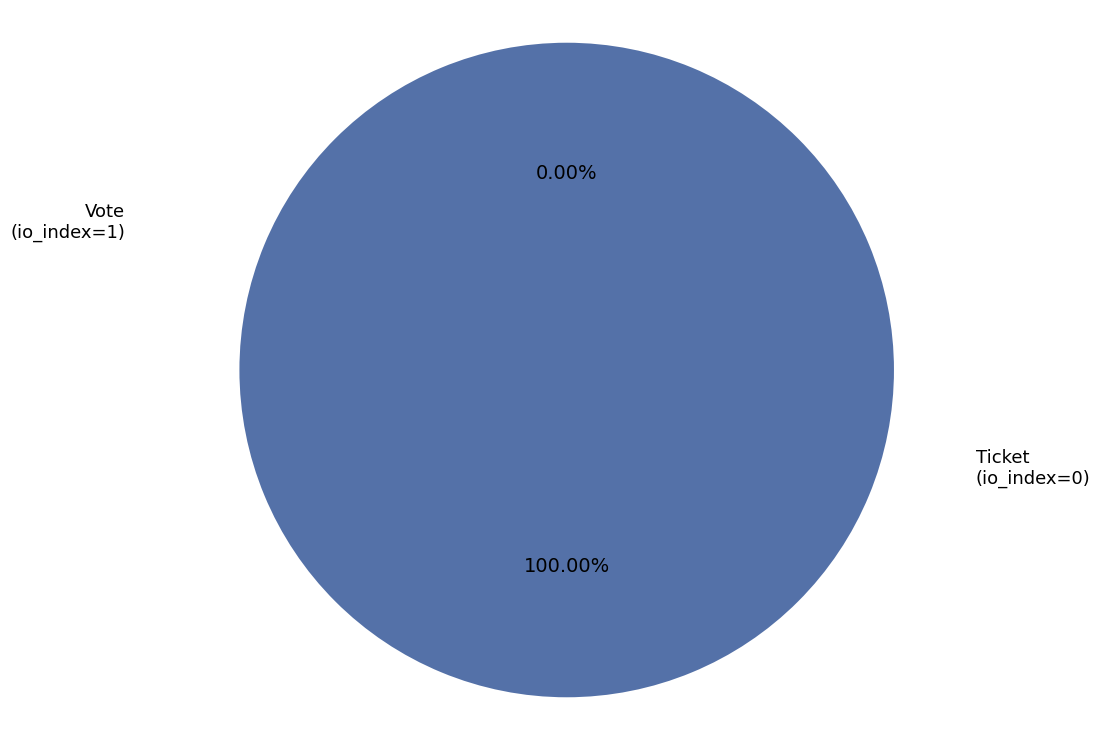

Rank the categories by value from lowest to highest.

Ticket
(io_index=0), Vote
(io_index=1)